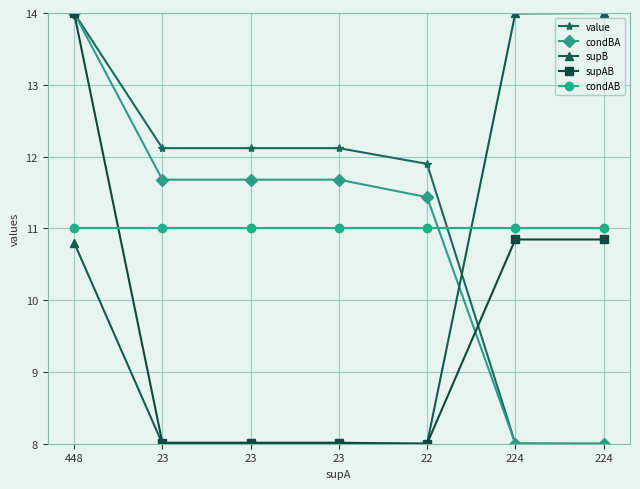

Reading left to right, what are all the values shown in this chart?

value: 14.0	12.1	12.1	12.1	11.9	8.0	8.0
condBA: 14.0	11.7	11.7	11.7	11.4	8.0	8.0
supB: 10.8	8.0	8.0	8.0	8.0	14.0	14.0
supAB: 14.0	8.0	8.0	8.0	8.0	10.8	10.8
condAB: 11.0	11.0	11.0	11.0	11.0	11.0	11.0